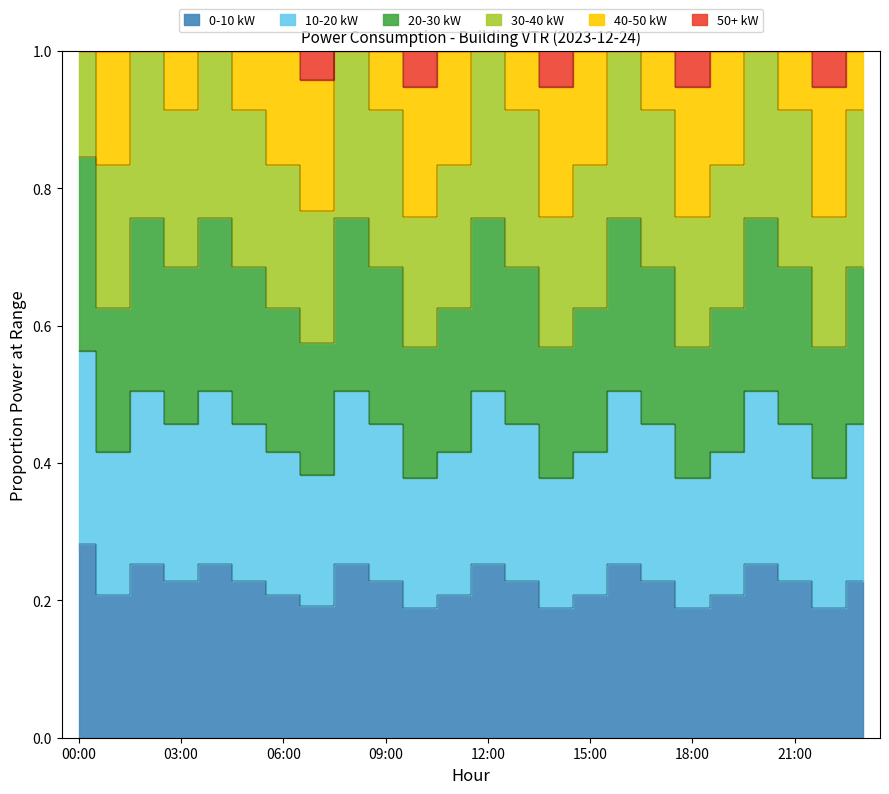

What is the sum of the values at 23:00 and 05:00?

0.5